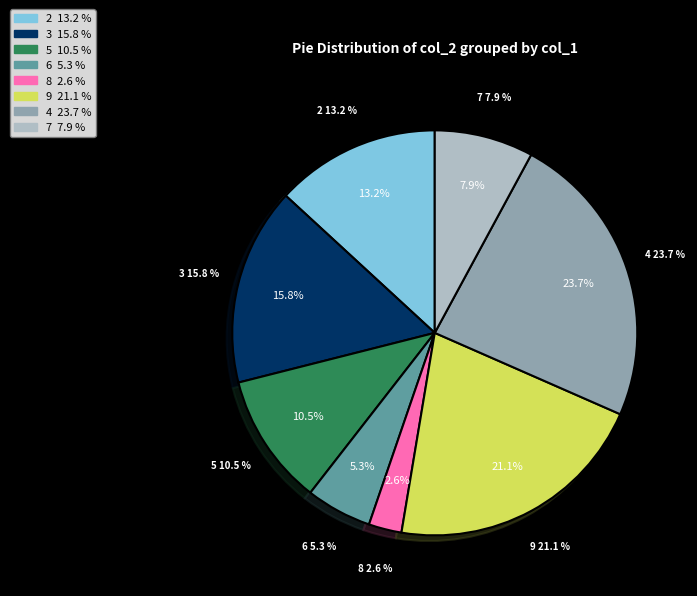

To the nearest percent, what is the difference between the largest and smallest slice percentages?

21%